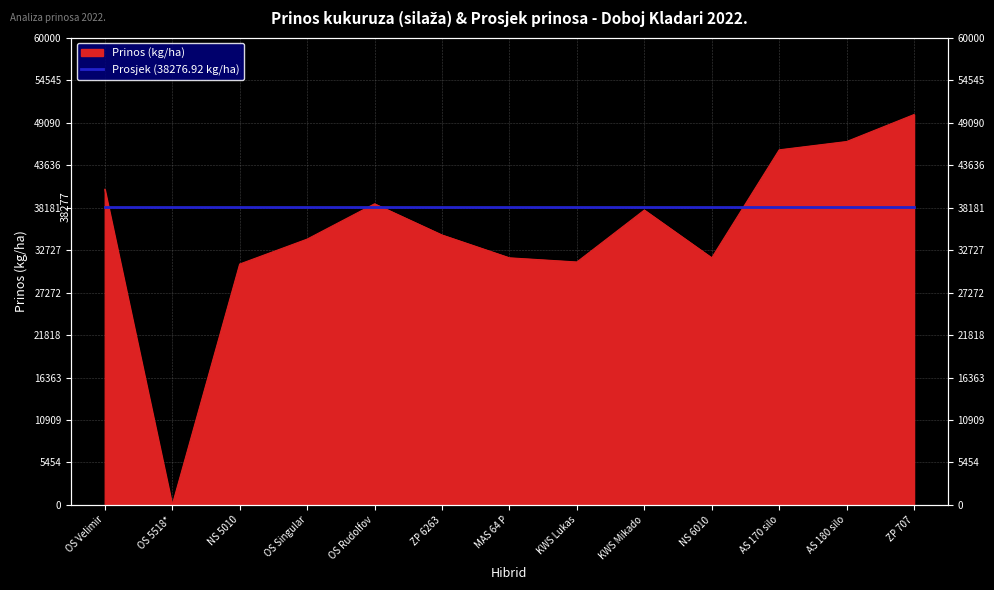

Rank the categories by value from highest to lowest.

ZP 707, AS 180 silo, AS 170 silo, OS Velimir, OS Rudolfov, KWS Mikado, ZP 6263, OS Singular, MAS 64 P, NS 6010, KWS Lukas, NS 5010, OS 5518*